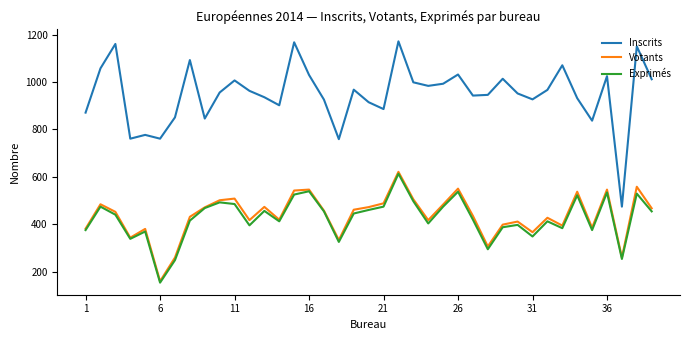

What is the sum of all Inscrits values?

37026